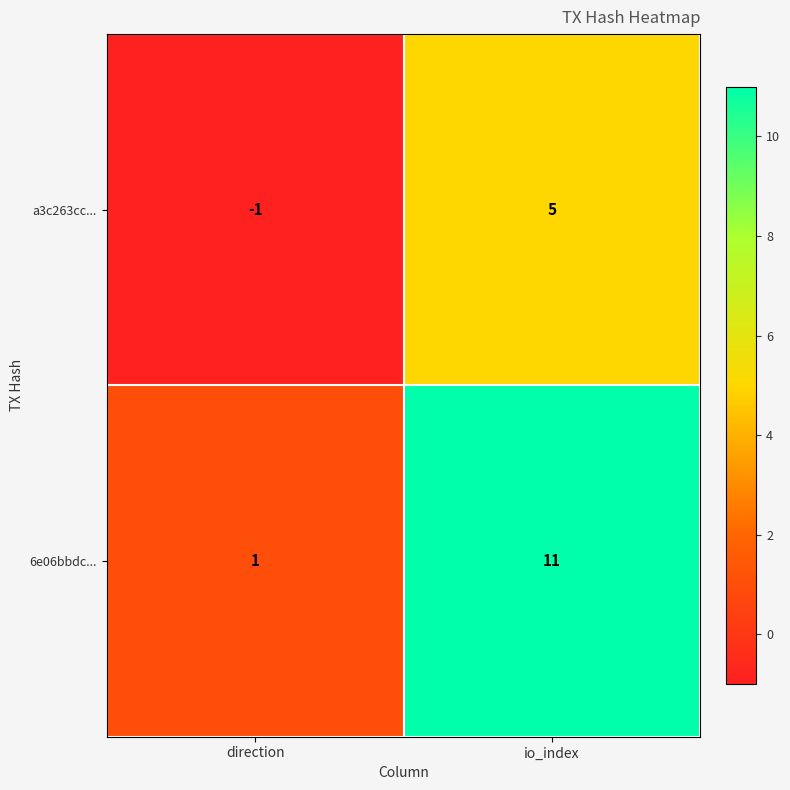

What is the difference between the a3c263cc... values at direction and io_index?

6